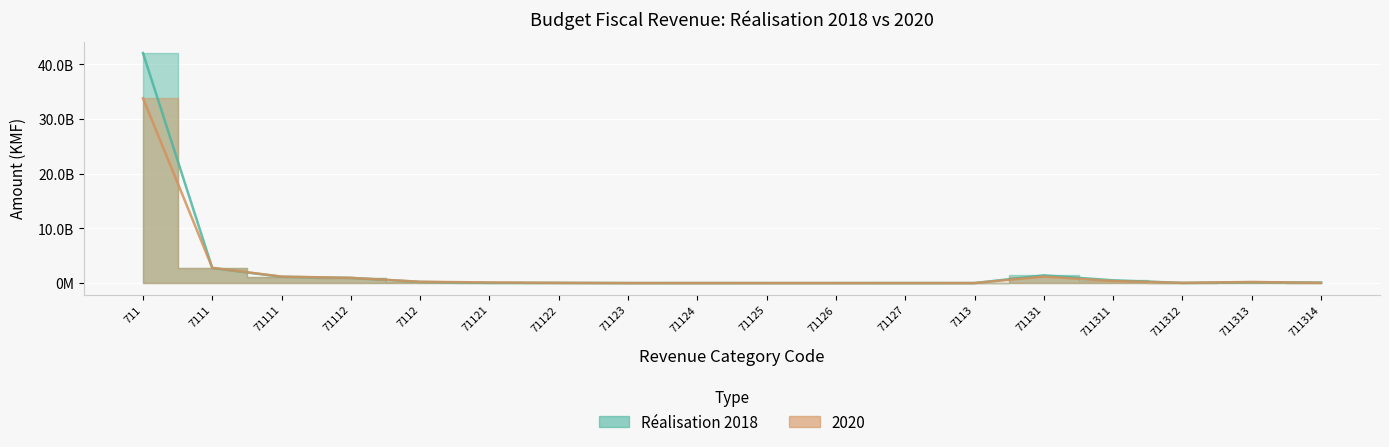

At which label is Réalisation 2018 closest to 21023306143?

7111